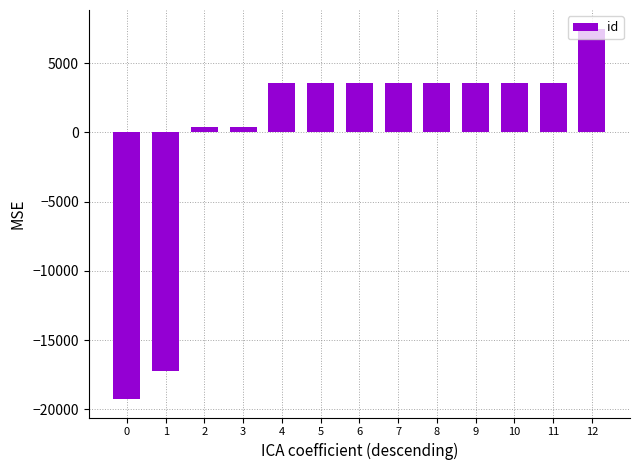

What is the change in value from 7 to 9?

+2.0